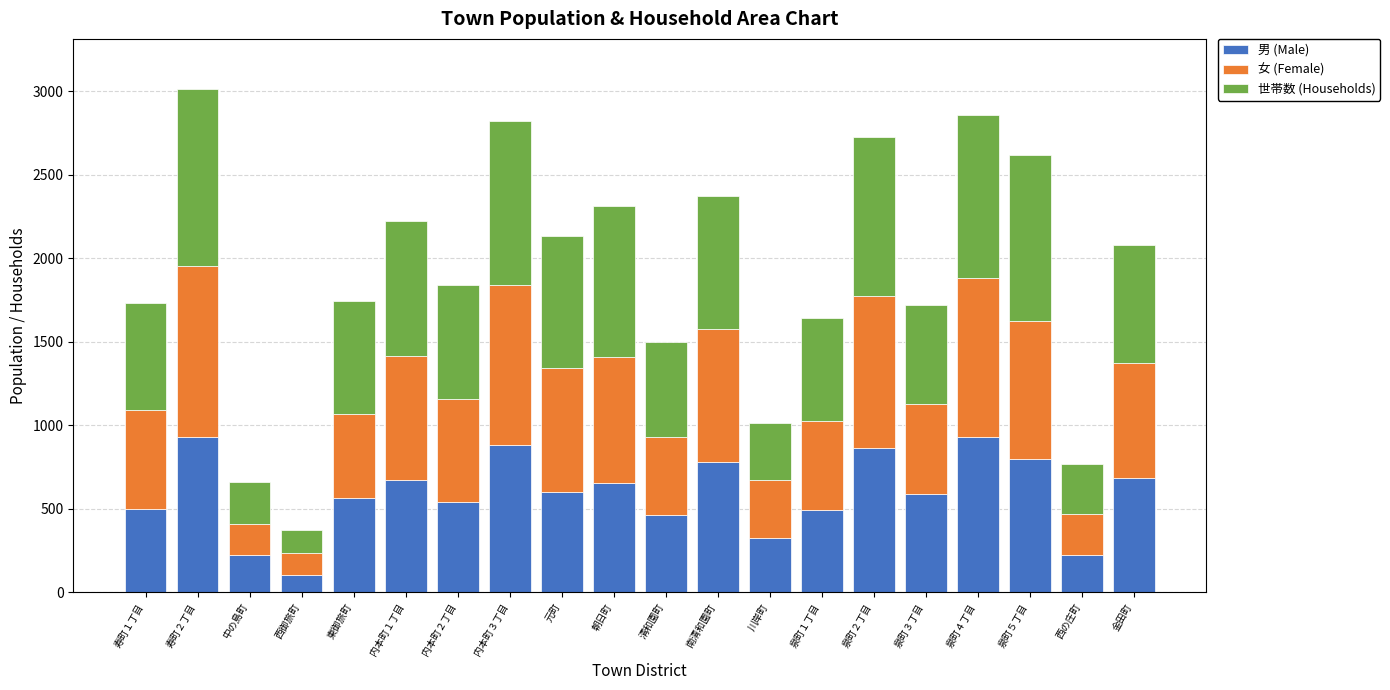

At which category is the sum across all series the highest?

寿町２丁目